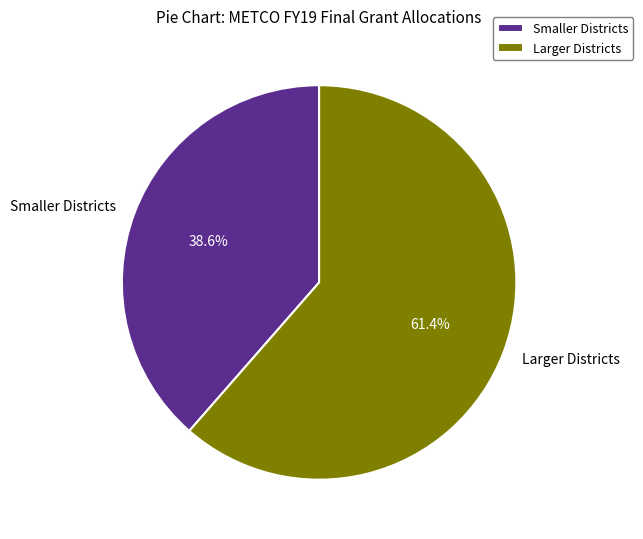

What is the ratio of the value at Larger Districts to the value at Smaller Districts?

1.6